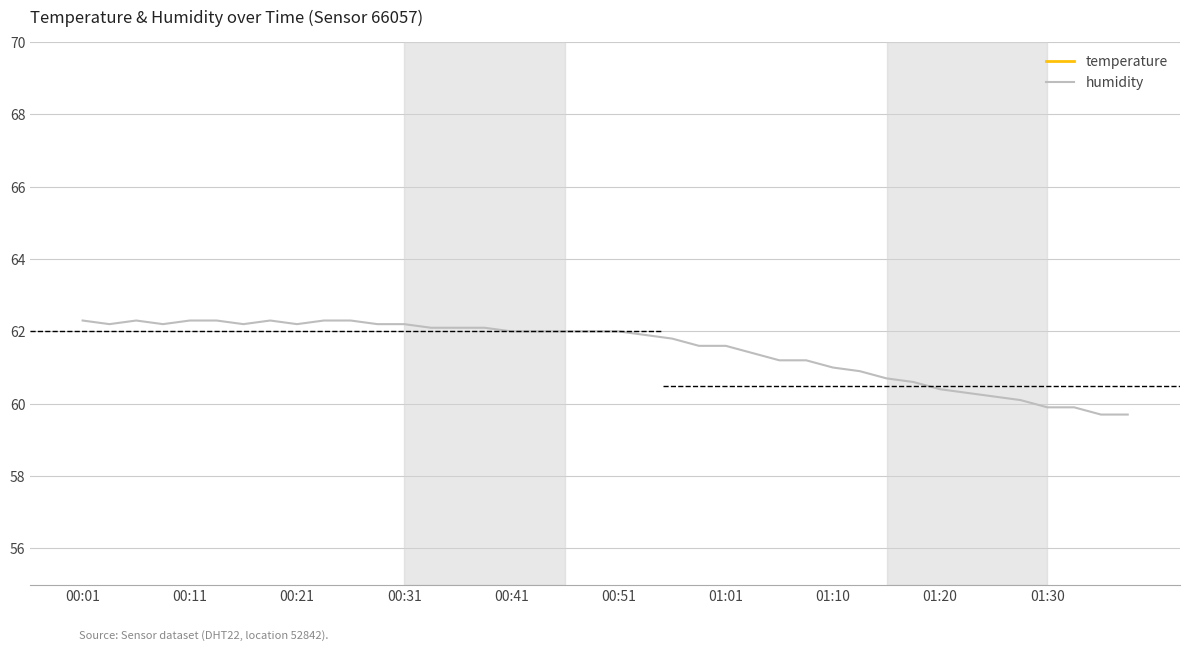

Between 17 and 38, which series saw the biggest shift?

humidity